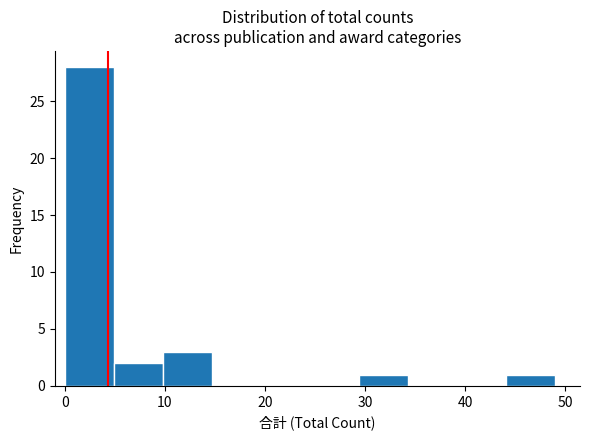

Over which range of the x-axis is the bar tallest?

0.0 to 4.9